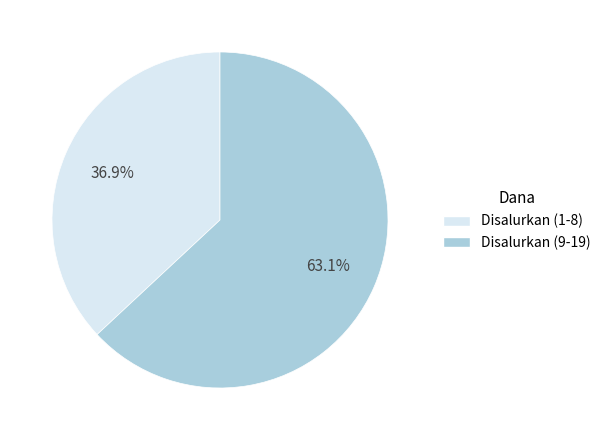

Is there a majority slice in this chart?

Yes